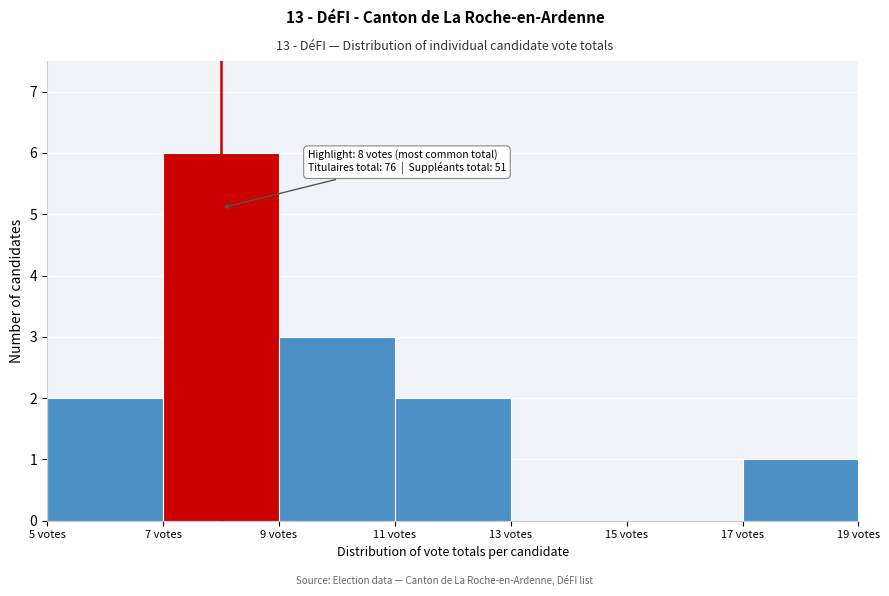

Which range on the x-axis has the tallest bar?

7 to 9